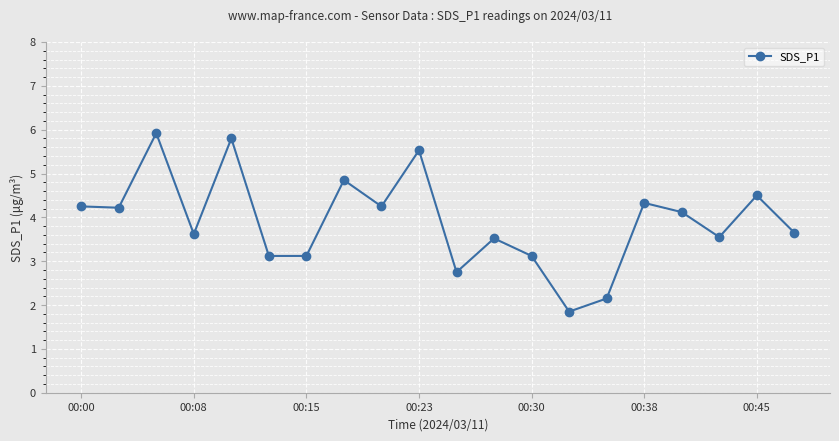

What is the value of the 19th point from the left?

4.5